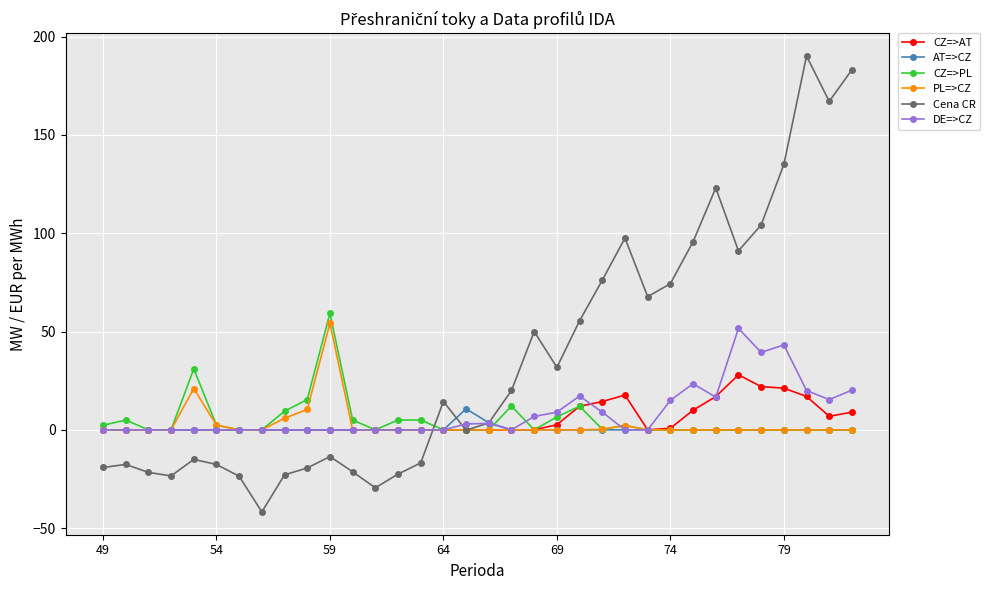

What is the average value of the DE=>CZ series?

8.6